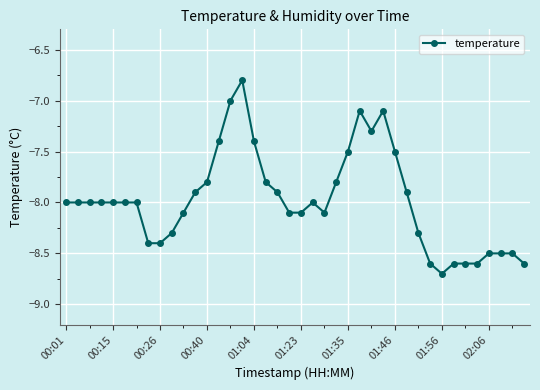

True or false: there are more than 0 points higher than both neighbors.

True